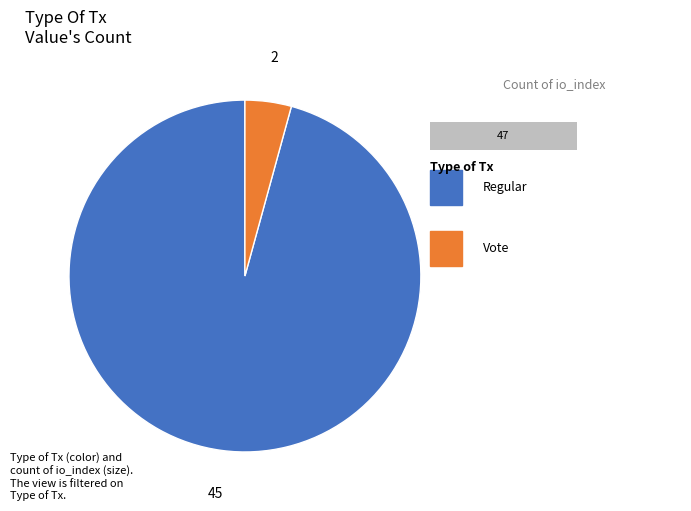

Rank the categories by value from lowest to highest.

Vote, Regular